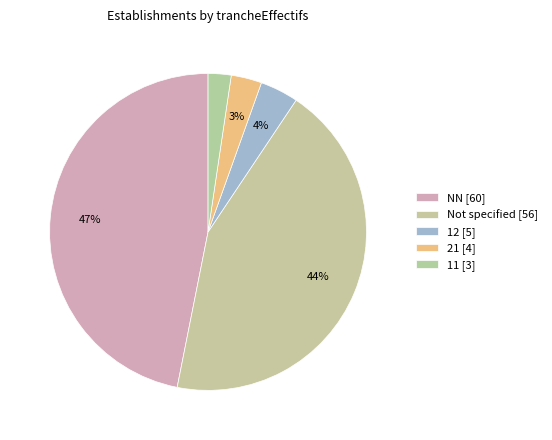

How many segments does this pie chart have?

5